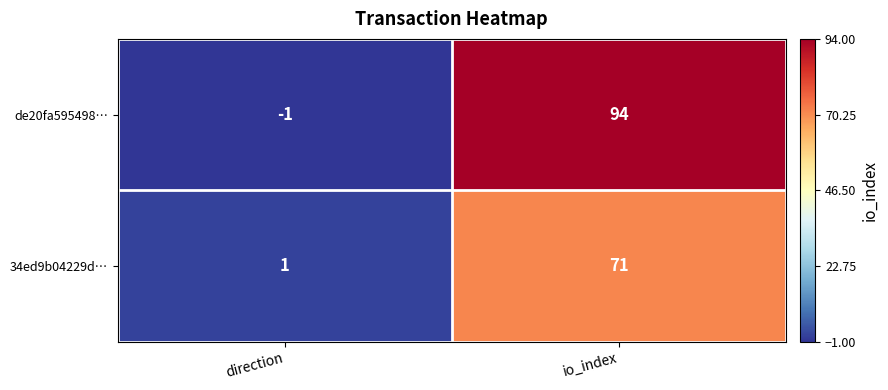

Where is de20fa595498… nearest to the value 46?

direction